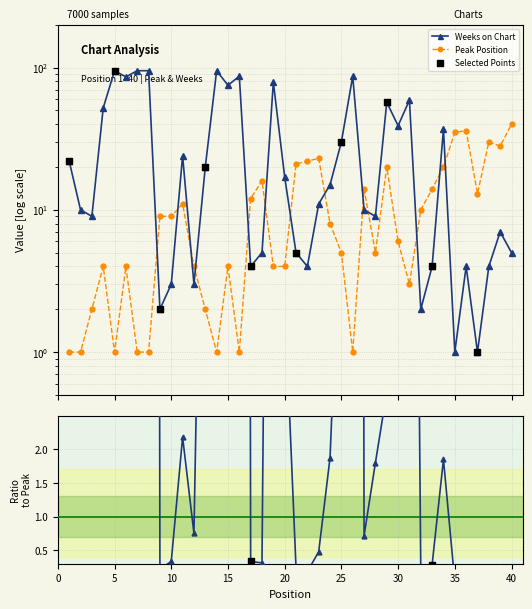

Which series reaches the minimum Y coordinate?

Peak Position